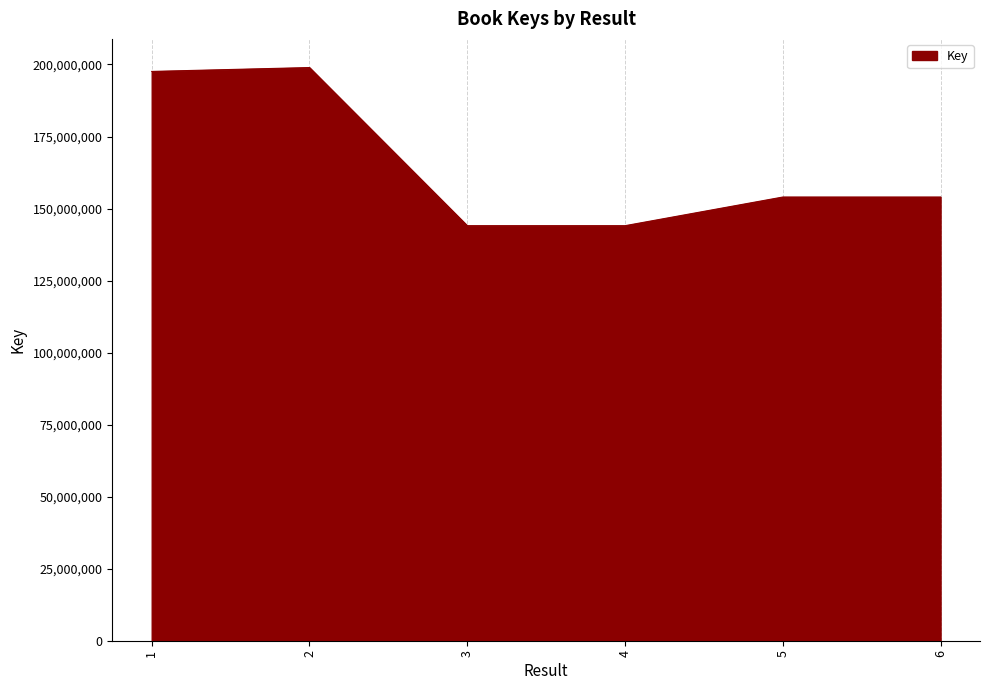

What is the smallest value displayed?

144047408